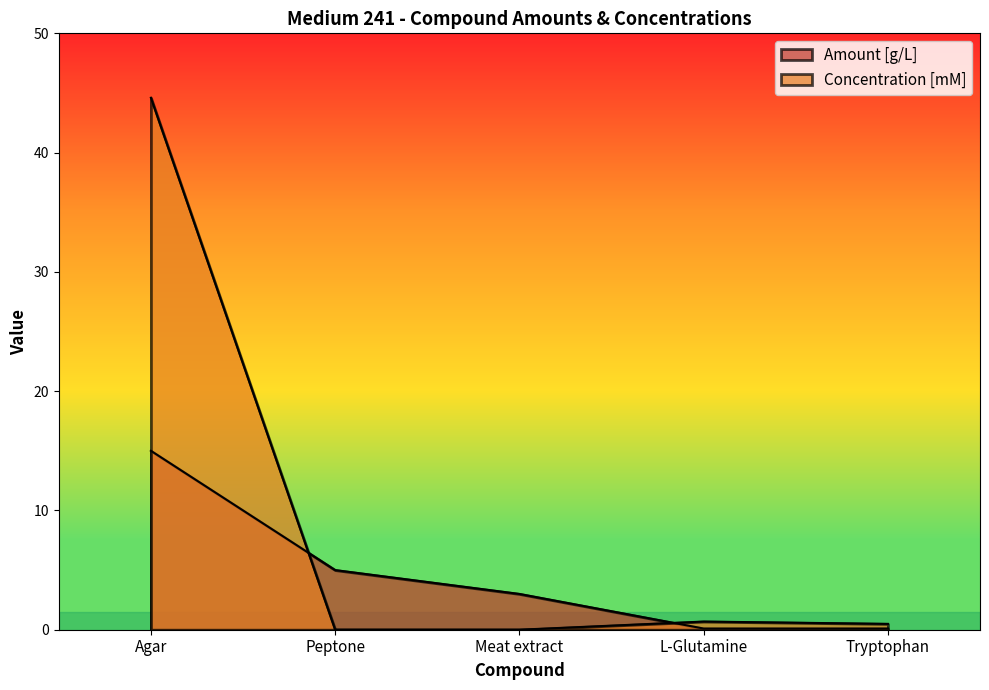

True or false: Concentration [mM] has a value of 77.1 at Agar.

False